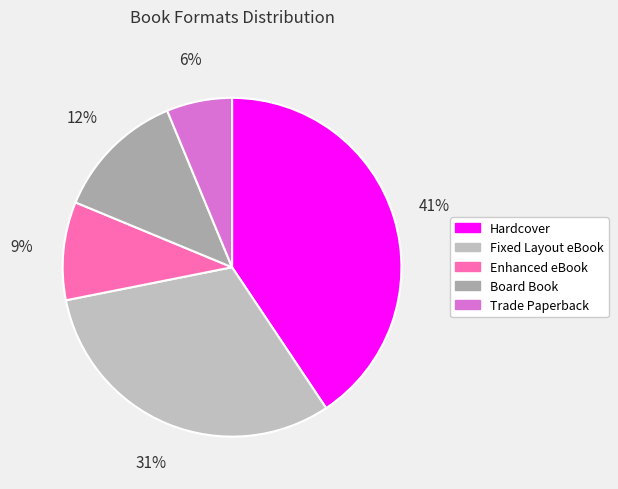

Which category has the biggest portion of the pie?

Hardcover